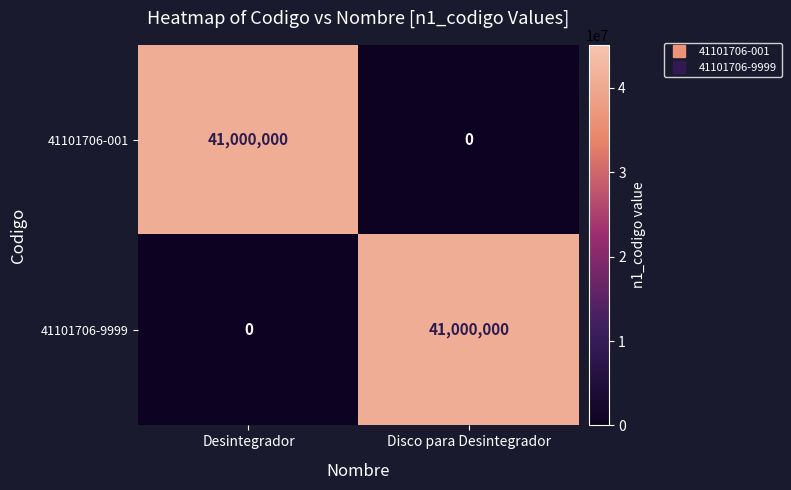

At how many categories does at least one series exceed 20740879?

2